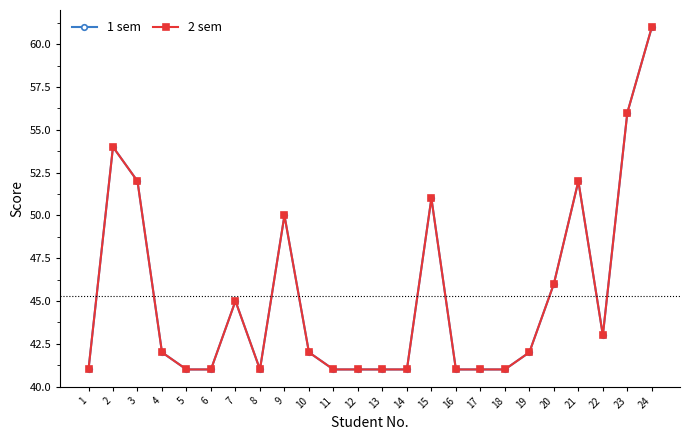

Reading left to right, what are all the values shown in this chart?

1 sem: 41	54	52	42	41	41	45	41	50	42	41	41	41	41	51	41	41	41	42	46	52	43	56	61
2 sem: 41	54	52	42	41	41	45	41	50	42	41	41	41	41	51	41	41	41	42	46	52	43	56	61